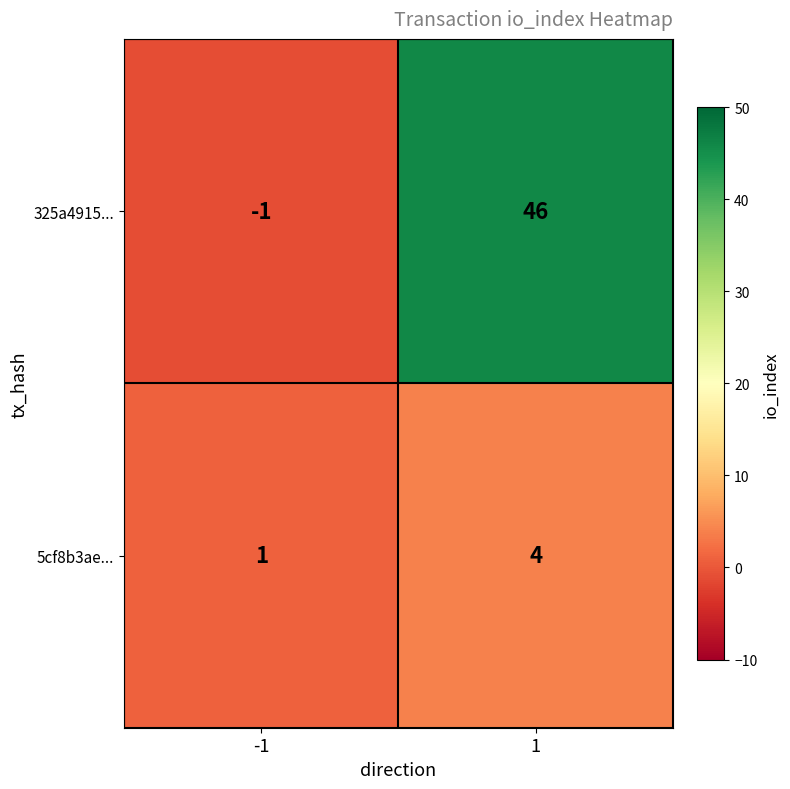

At 1, list the series in order from smallest to largest.

5cf8b3ae..., 325a4915...